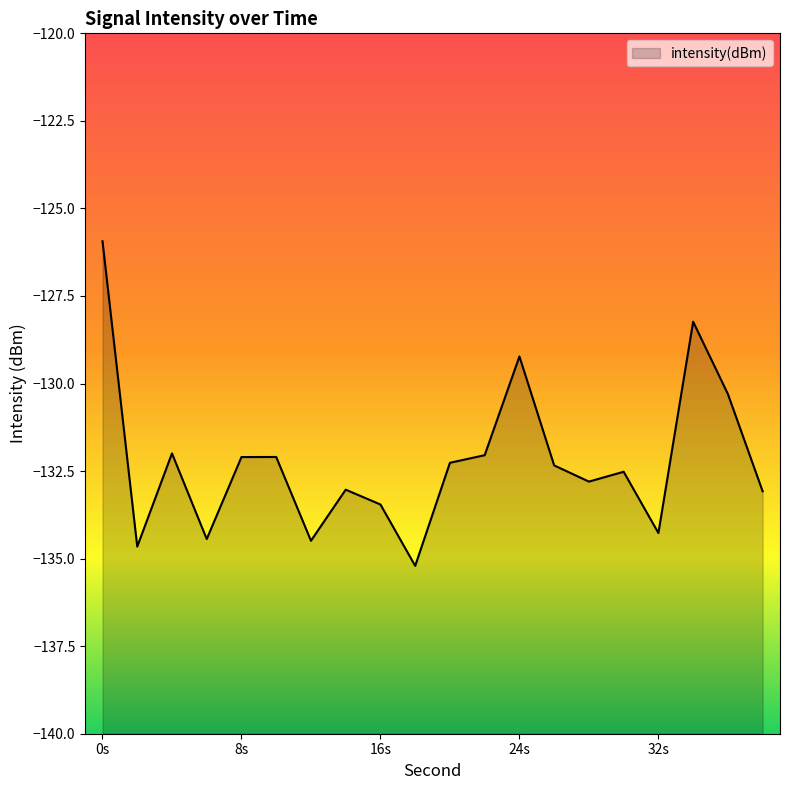

What is the maximum value shown in the chart?

-125.9